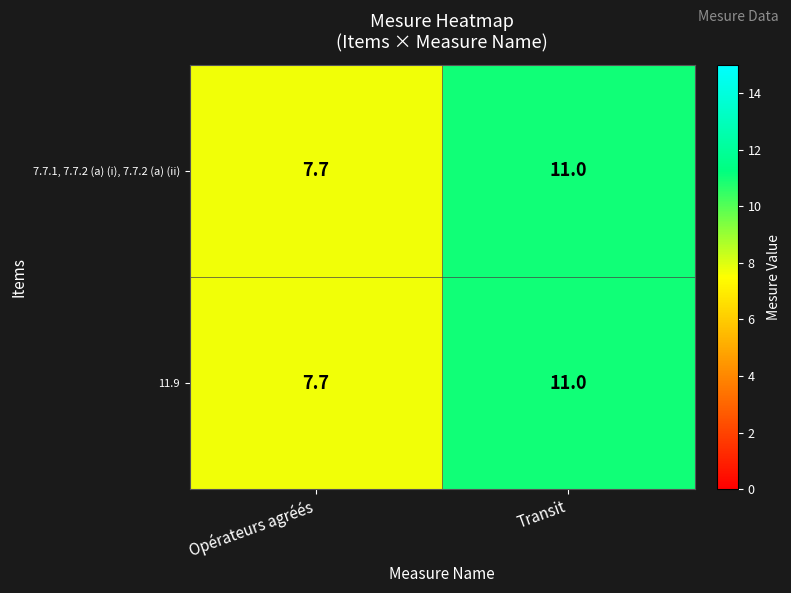

What is the approximate value of 7.7.1, 7.7.2 (a) (i), 7.7.2 (a) (ii) at Opérateurs agréés?

7.7